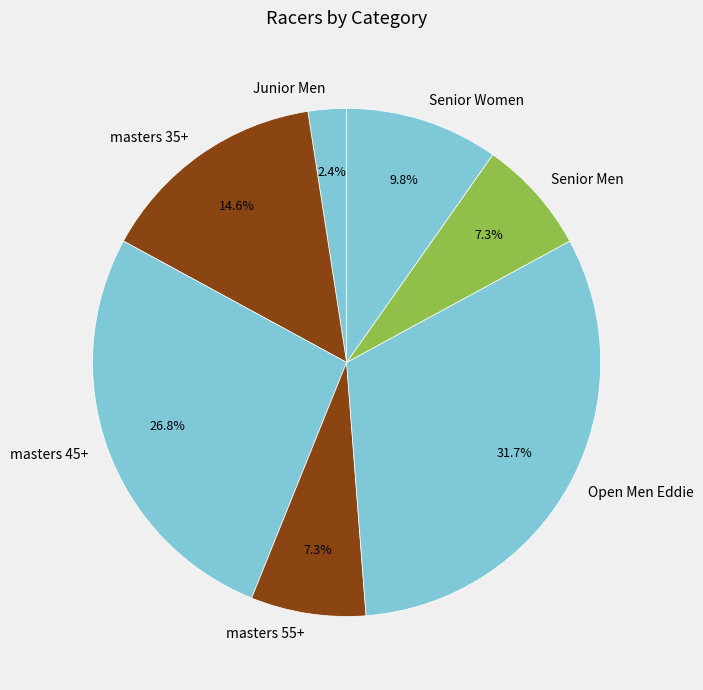

How many segments does this pie chart have?

7